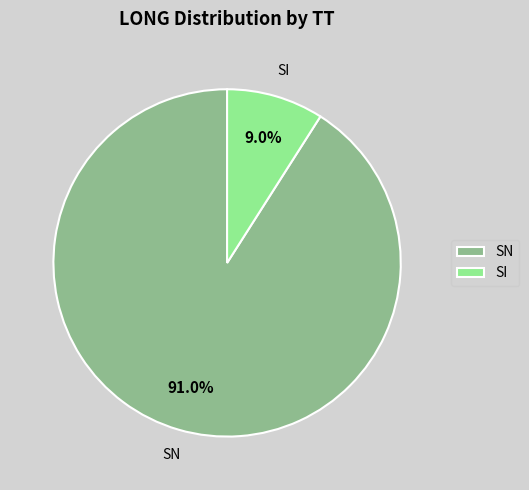

Rank the categories by value from highest to lowest.

SN, SI